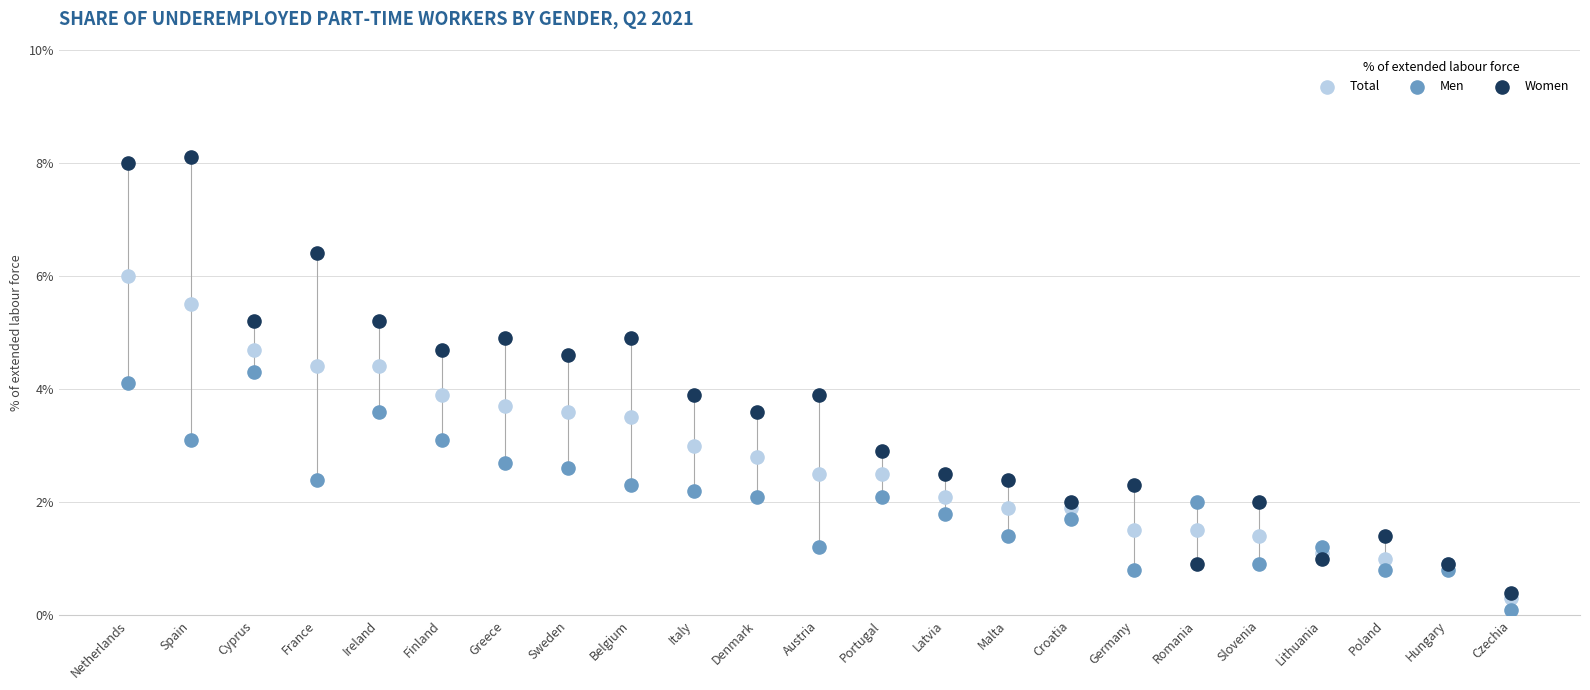

Which series reaches the minimum Y coordinate?

Men